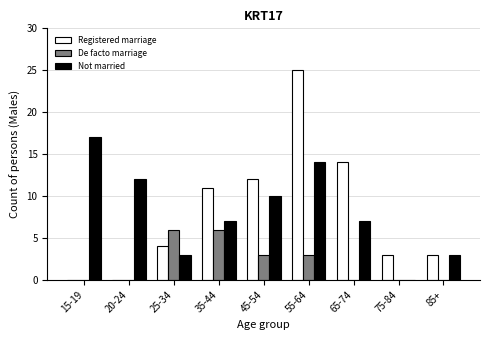

What is the sum of all De facto marriage values?

18